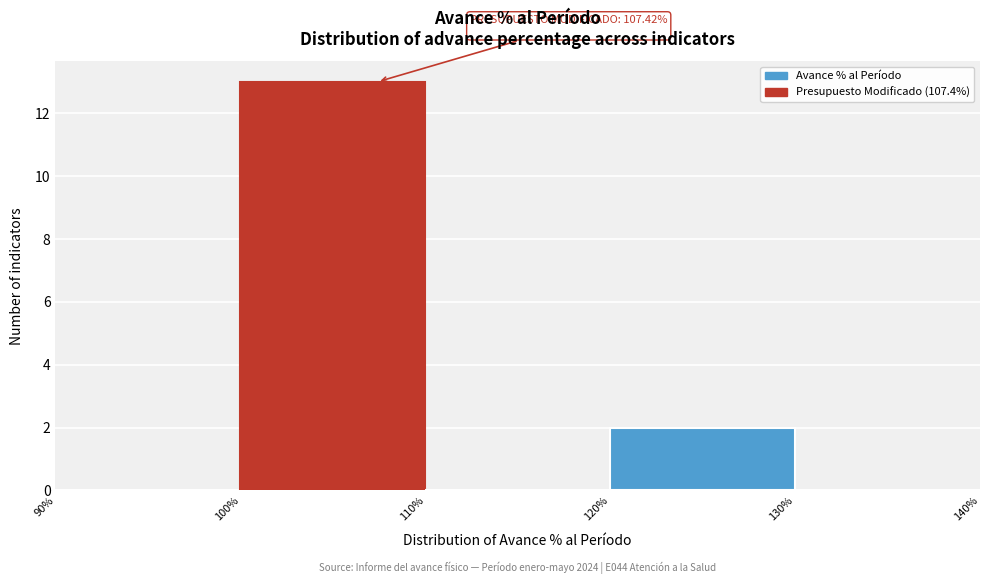

Which range on the x-axis has the tallest bar?

100% to 110%